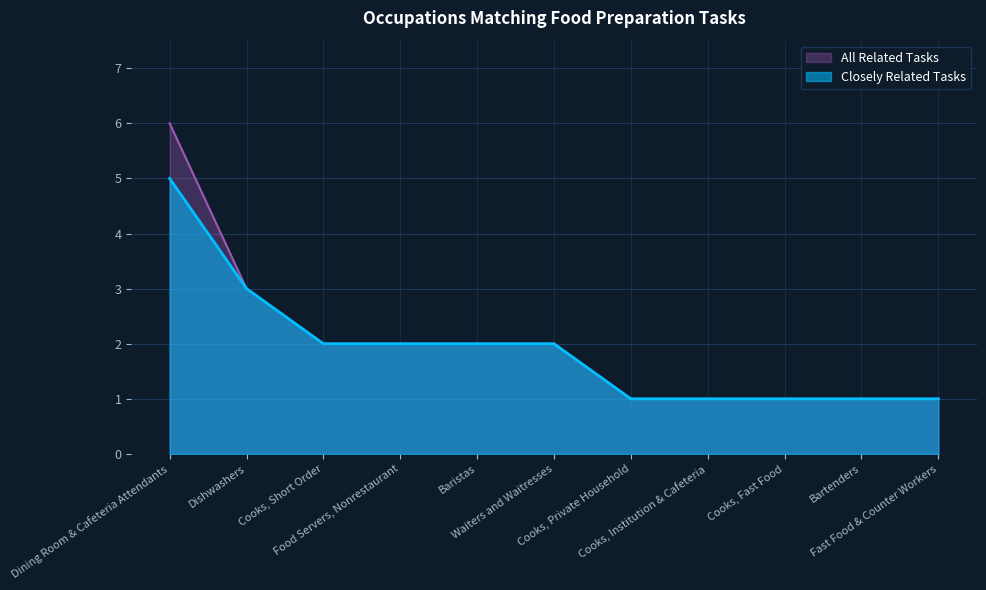

How many distinct data groups are displayed?

2